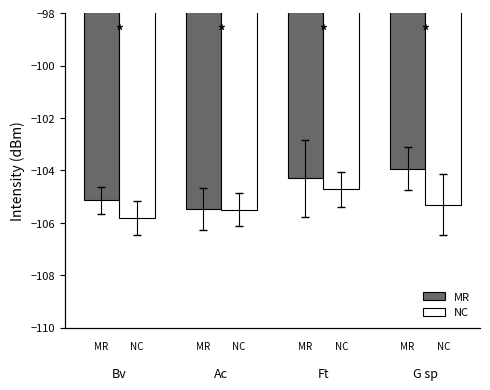

Which series has the widest spread of values?

MR